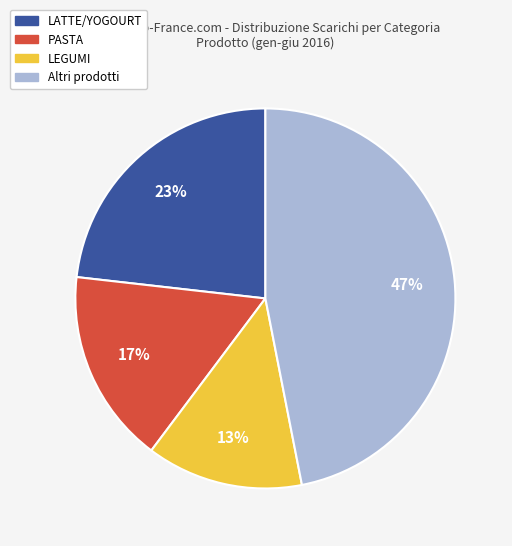

To the nearest percent, what is the average slice percentage?

25%